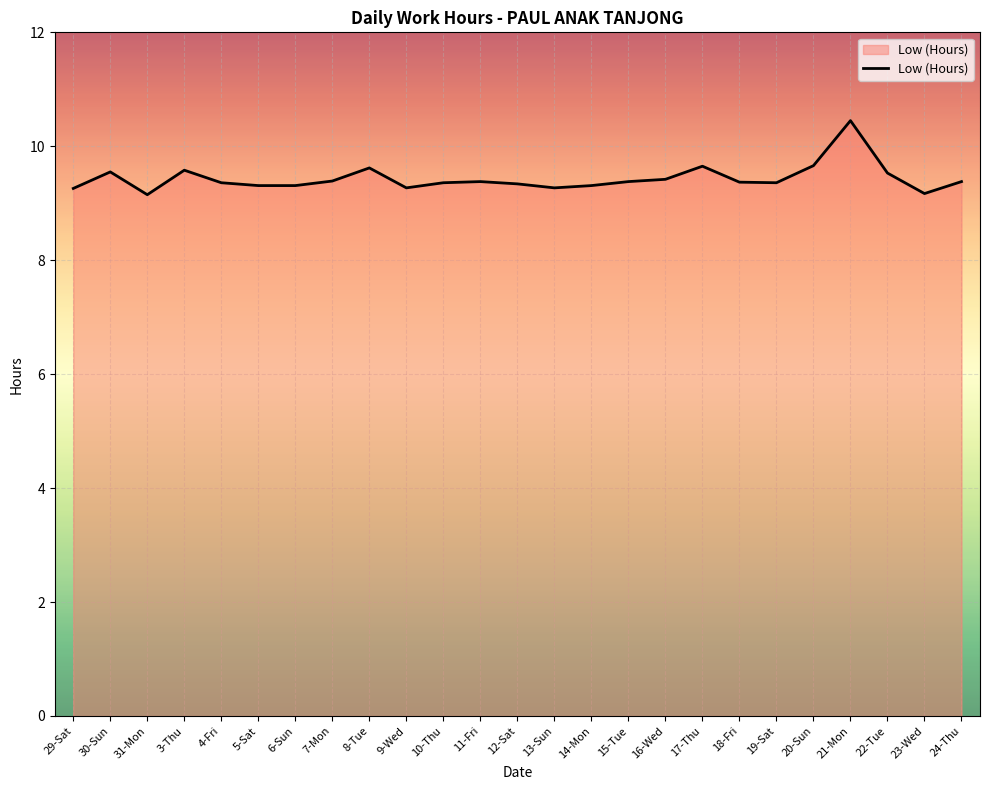

Which label corresponds to the largest value in the chart?

21-Mon